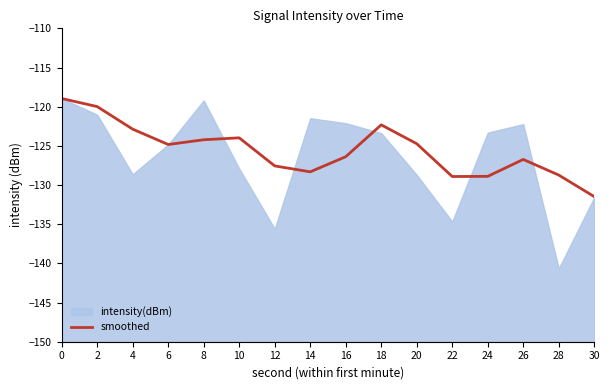

True or false: smoothed has a value of -180.4 at 4.

False